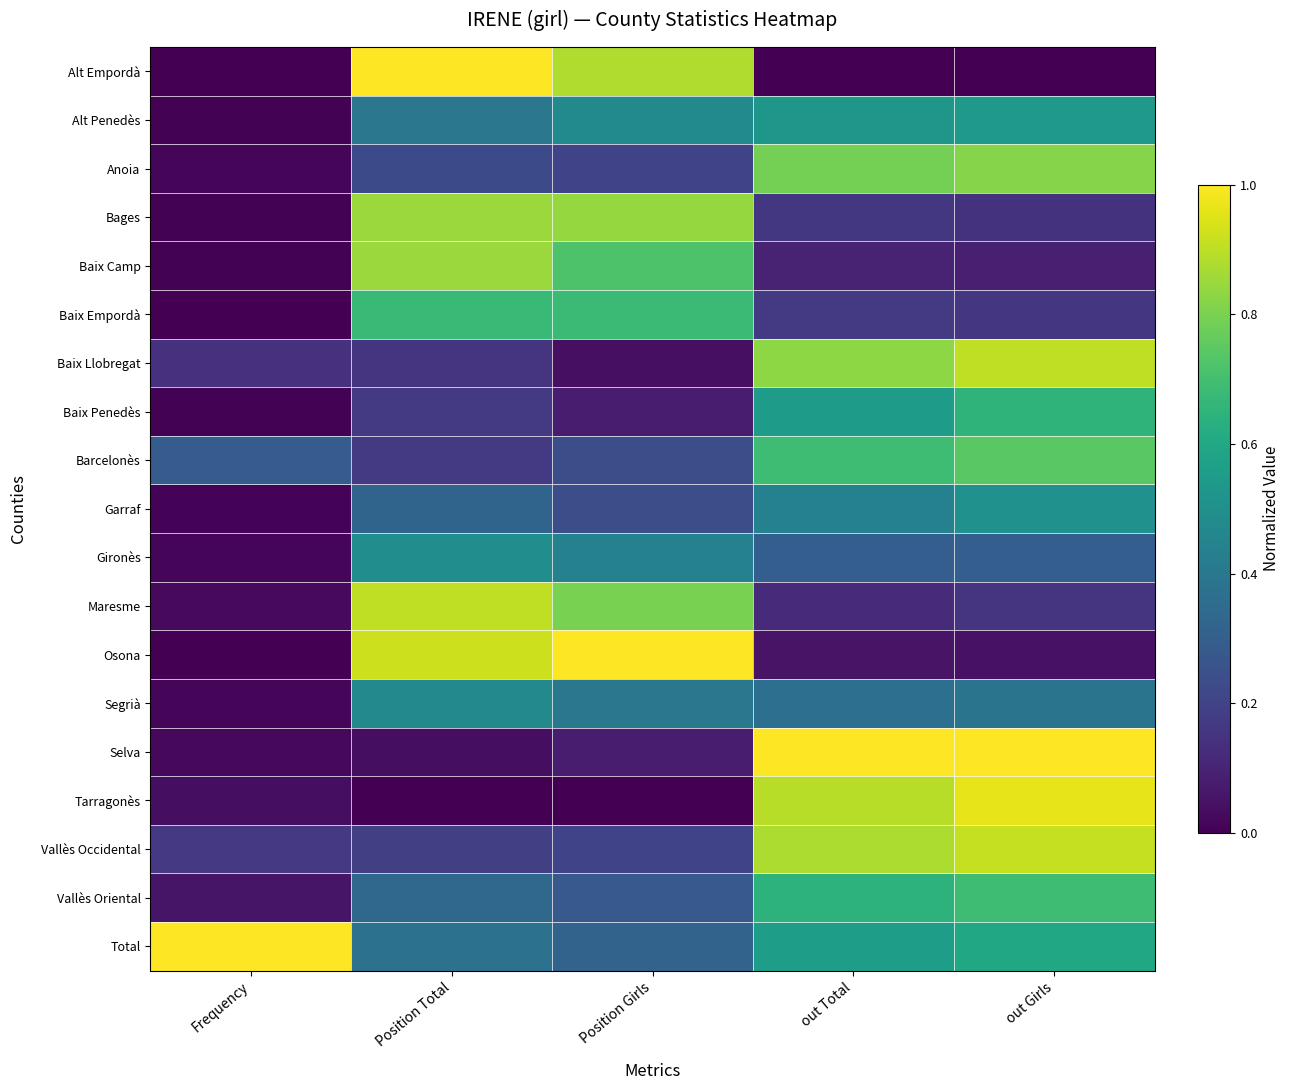

At Position Girls, list the series in order from largest to smallest.

Osona, Alt Empordà, Bages, Maresme, Baix Camp, Baix Empordà, Alt Penedès, Gironès, Segrià, Total, Vallès Oriental, Barcelonès, Garraf, Anoia, Vallès Occidental, Baix Penedès, Selva, Baix Llobregat, Tarragonès